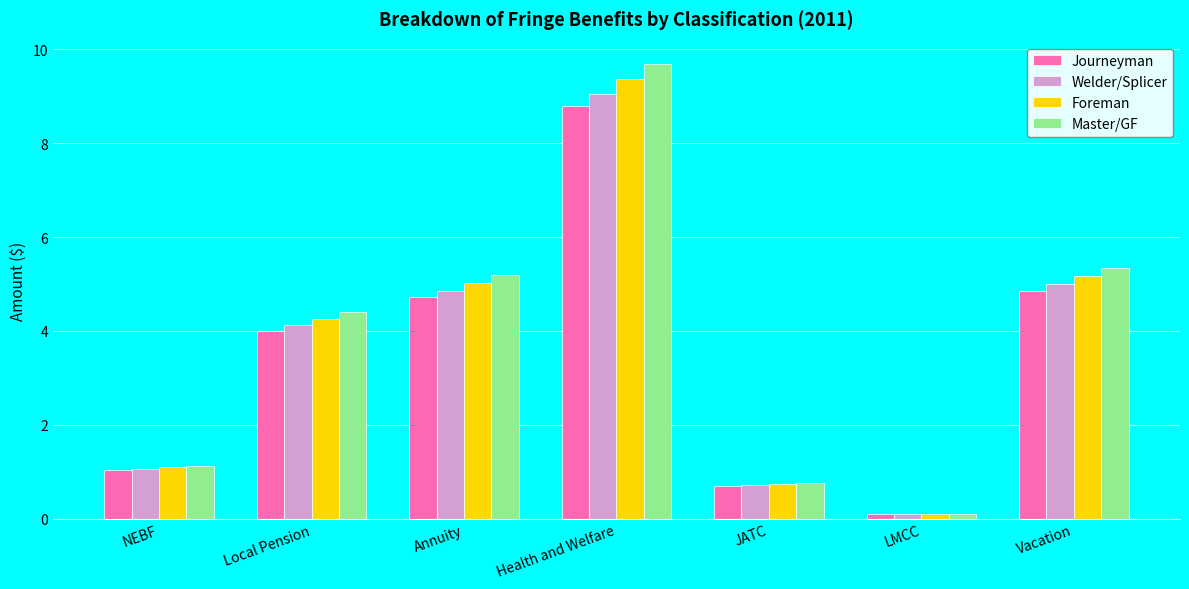

The value of Master/GF at Local Pension is 4.4. True or false?

True